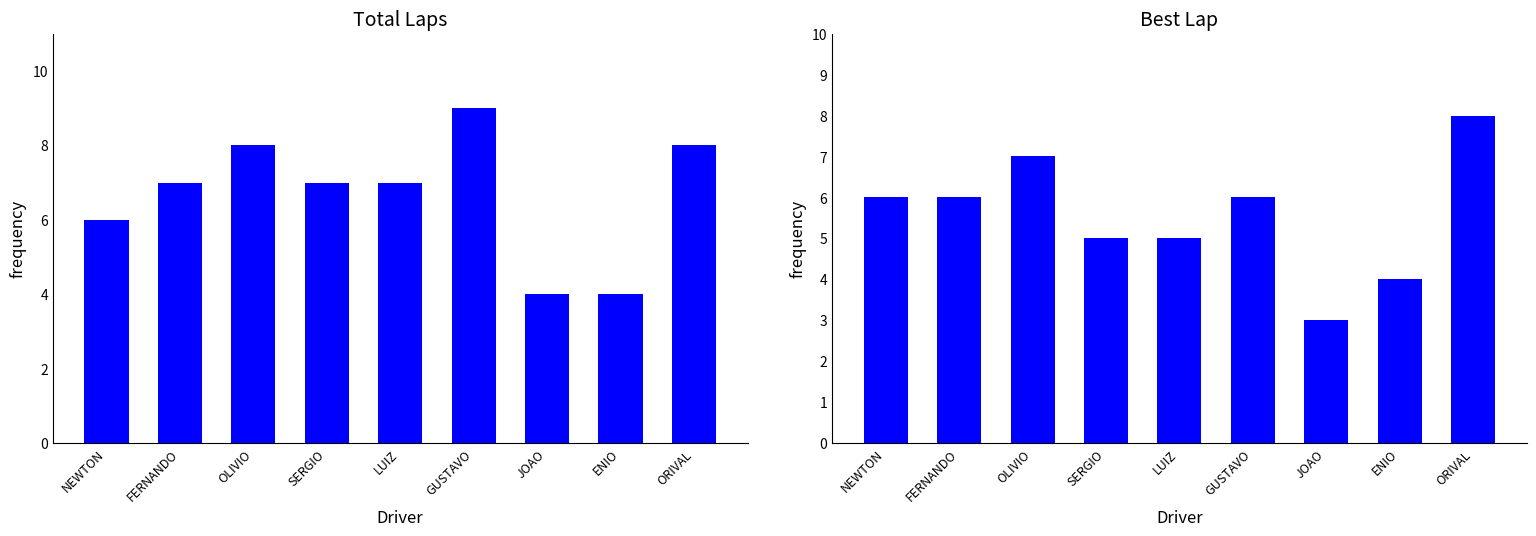

At which label is Total Laps closest to 6?

NEWTON